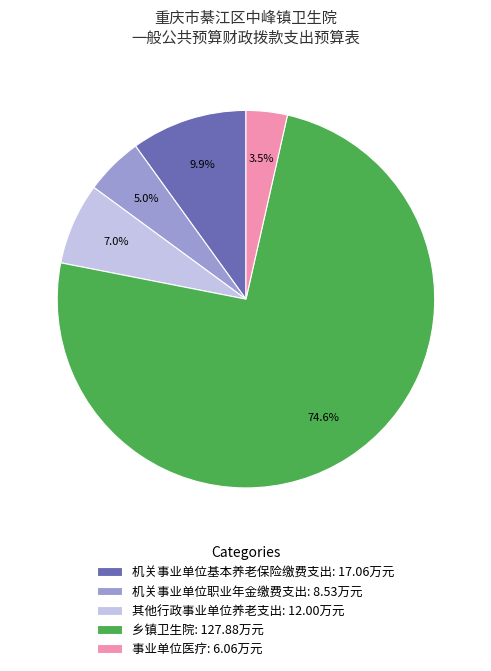

Does 乡镇卫生院 account for over 50% of the chart?

Yes